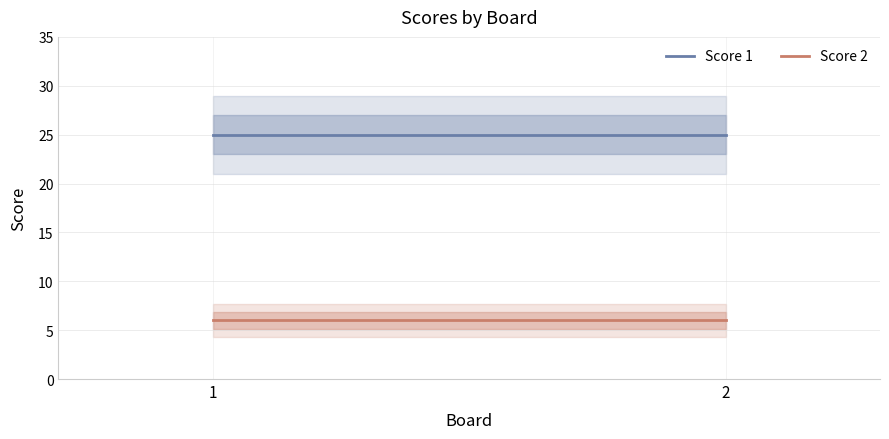

Reading left to right, what are all the values shown in this chart?

Score 1: 25	25
Score 2: 6	6